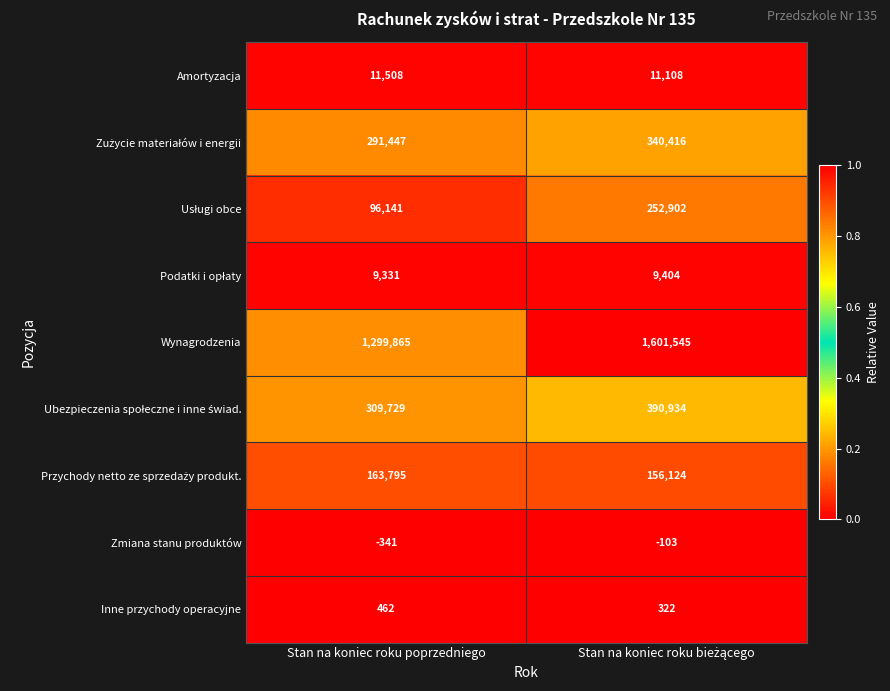

What is the average value of the Wynagrodzenia series?

1450705